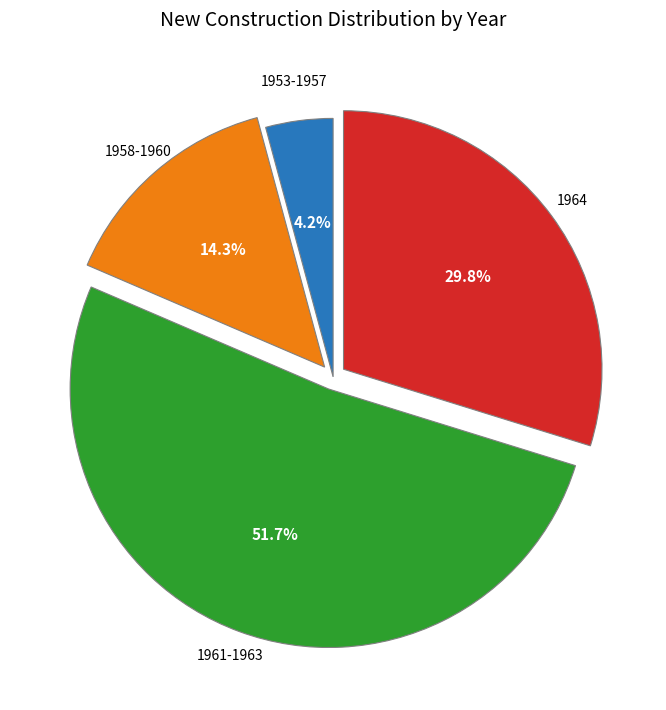

Is there a majority slice in this chart?

Yes